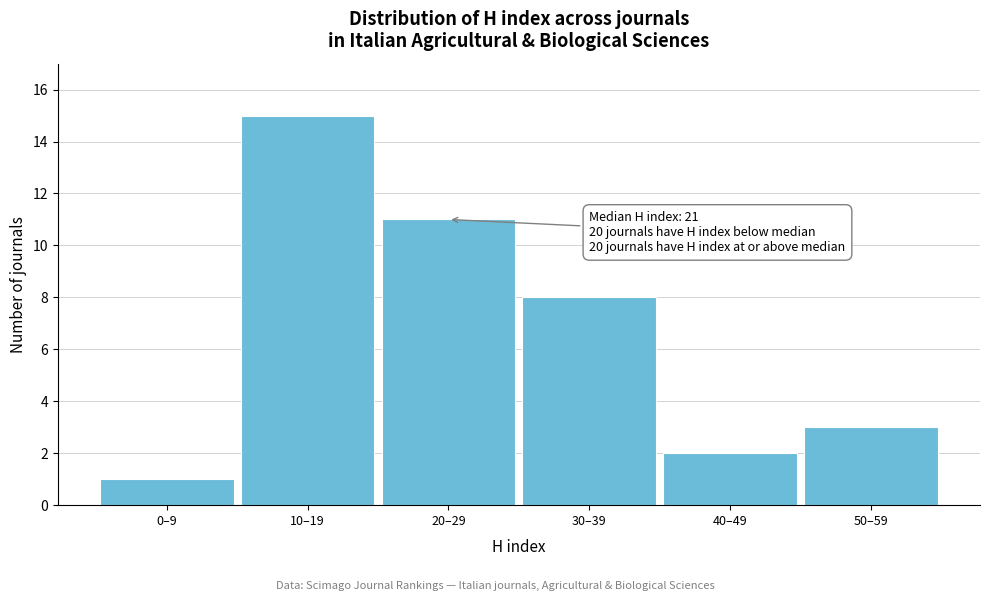

Reading right to left, transcribe all the data shown in this chart.

50–59=3	40–49=2	30–39=8	20–29=11	10–19=15	0–9=1